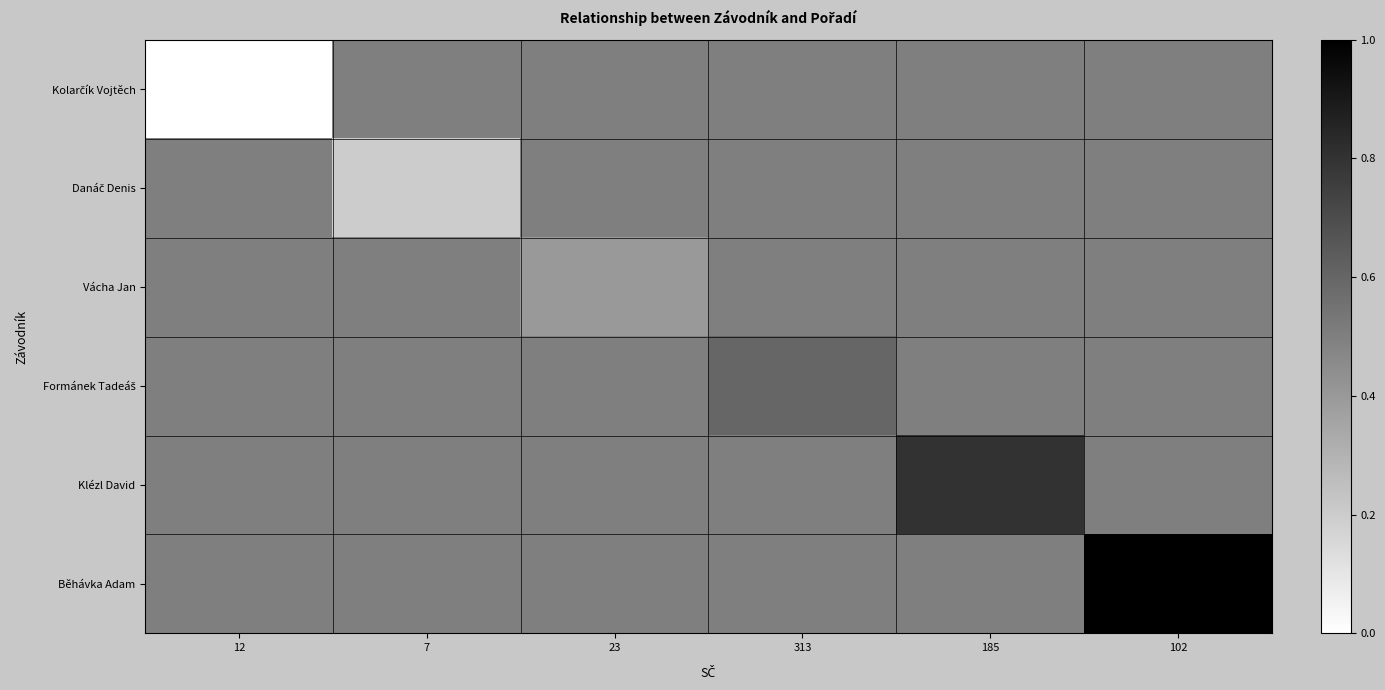

At which category is the sum across all series the highest?

102